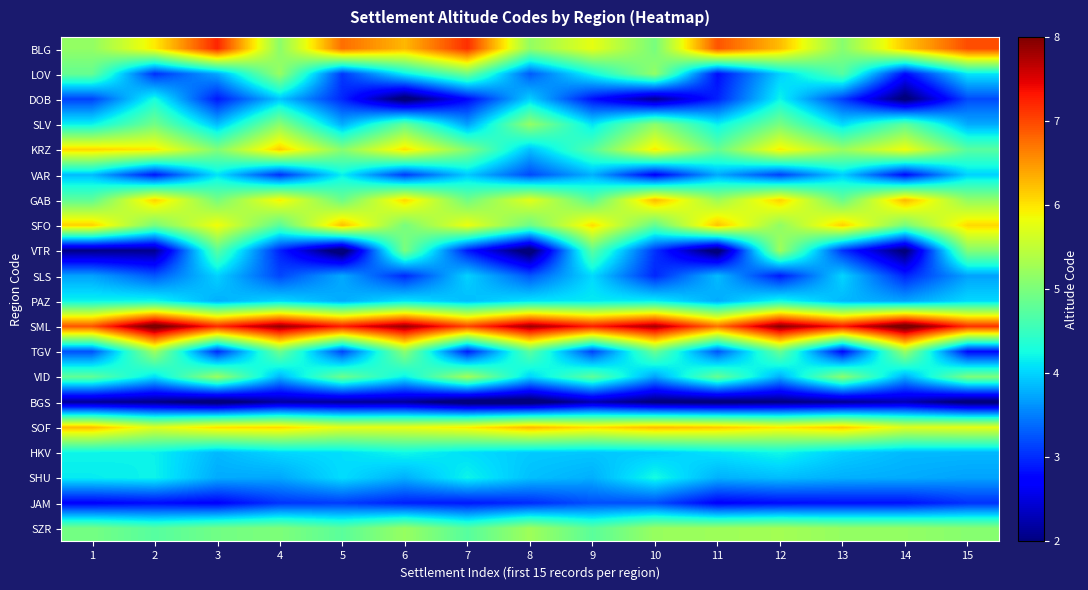

At which category does the chart reach its minimum across all series?

5